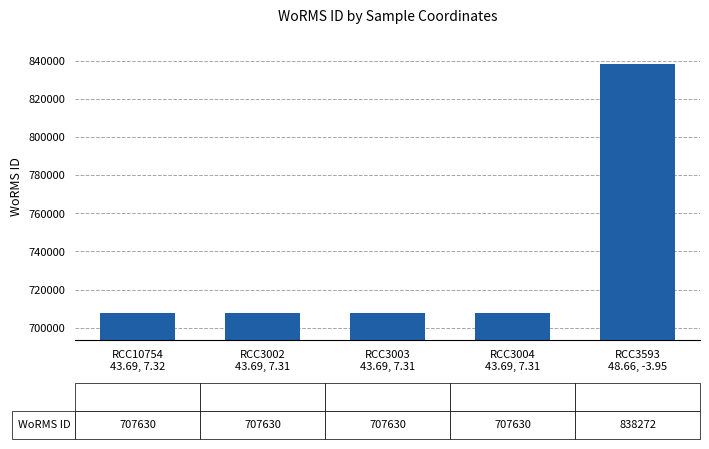

What is the value of the 5th bar from the left?

838272